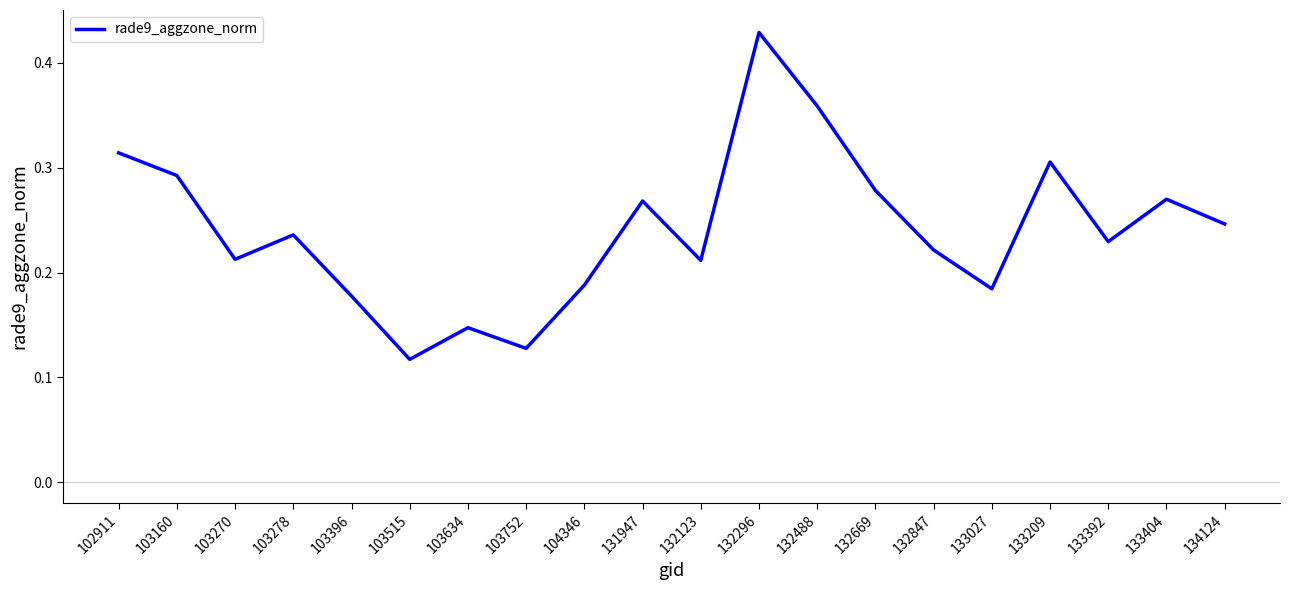

At which category does the data reach its first local valley?

103270